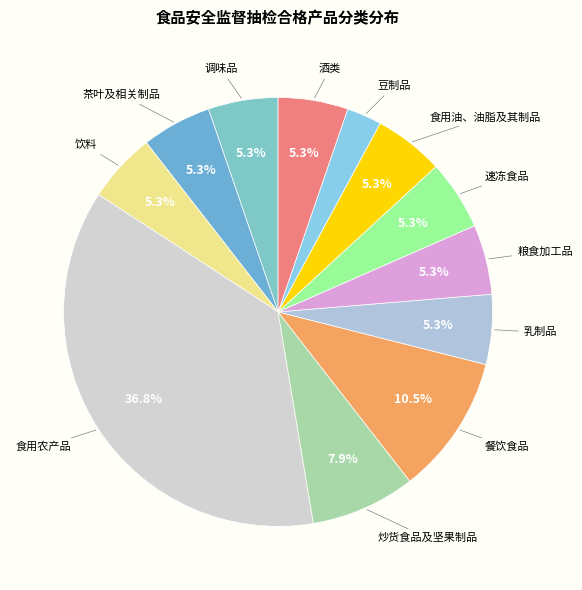

Is there a majority slice in this chart?

No